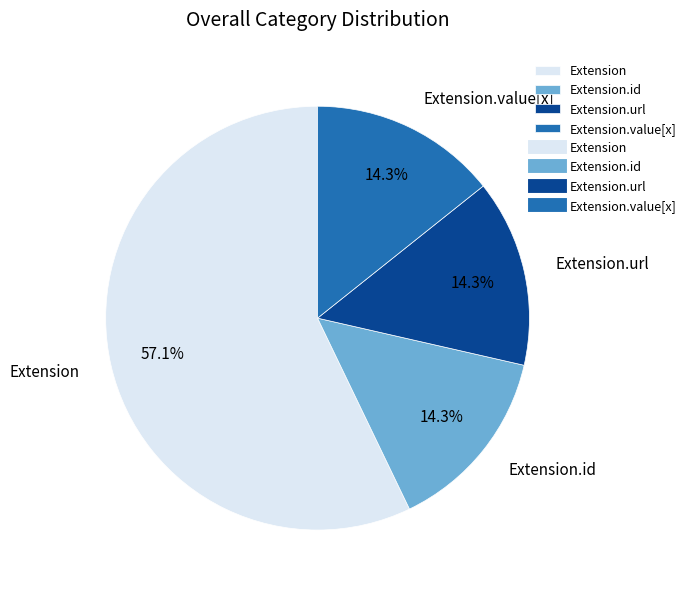

How many segments does this pie chart have?

4